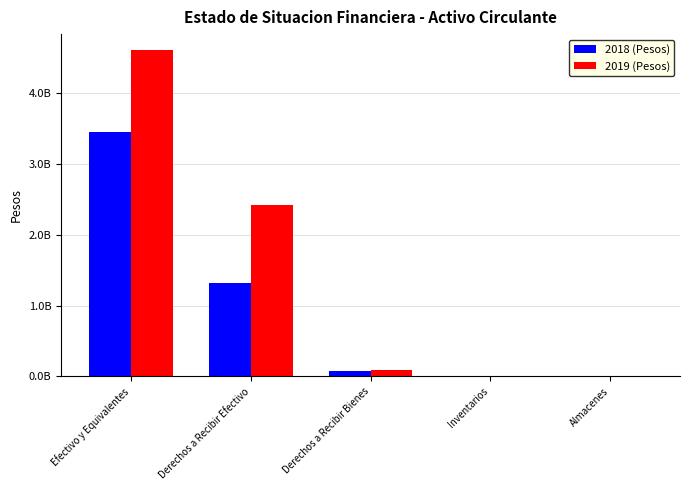

What is the sum of all 2018 (Pesos) values?

4877669443